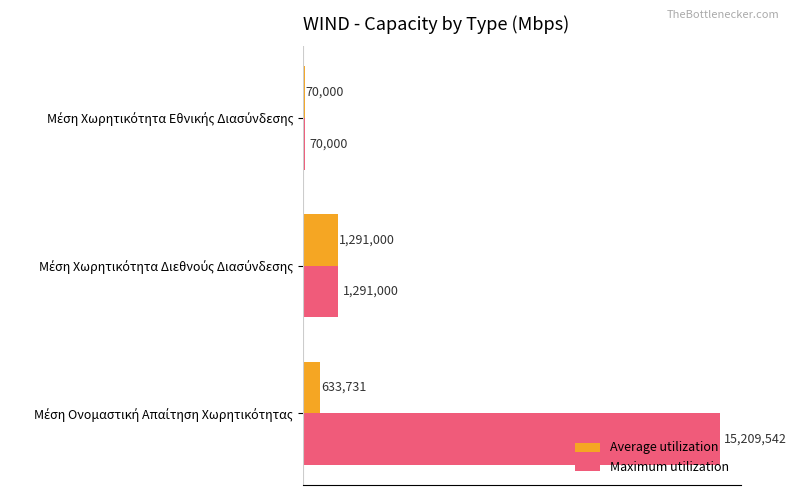

Which series has the largest total across all categories?

Maximum utilization